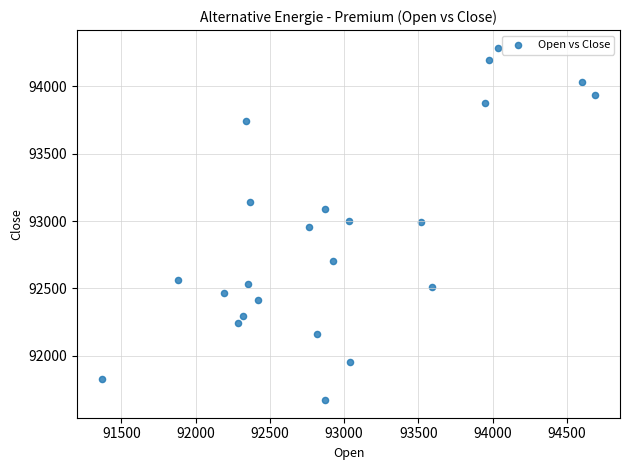

What is the range of X values (max minus min)?

3324